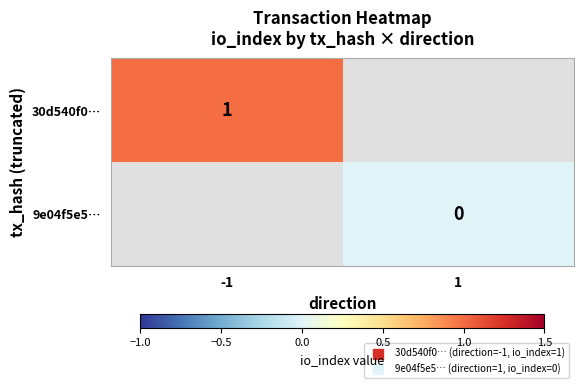

The value of 30d540f0… at -1 is 1. True or false?

True